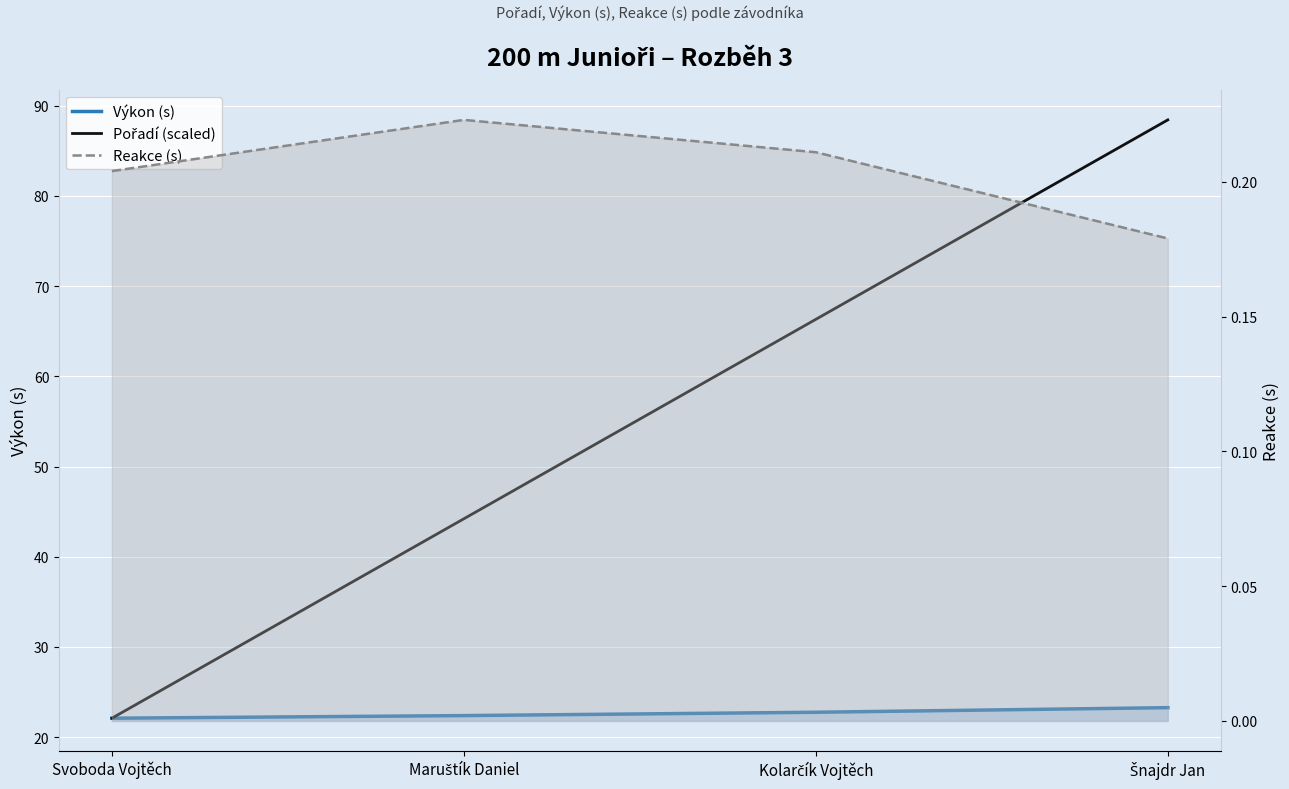

True or false: Výkon (s) and Reakce (s) cross at least once.

False